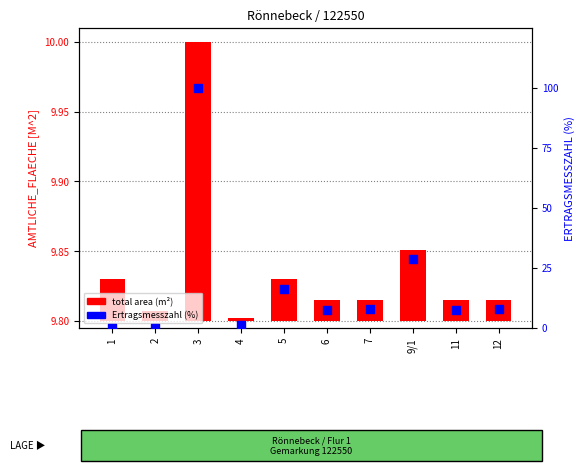

Which series has the widest spread of Y values?

Ertragsmesszahl (%)